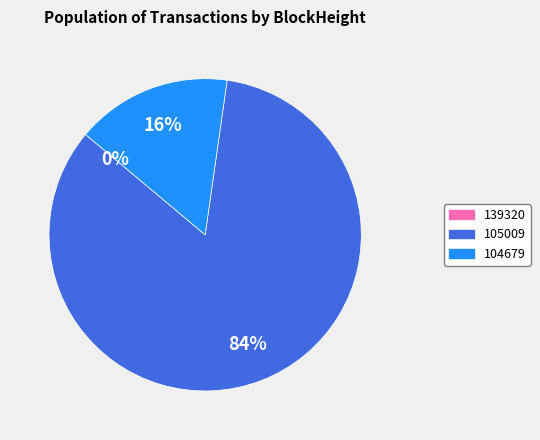

Is there any slice that represents more than half of the pie?

Yes